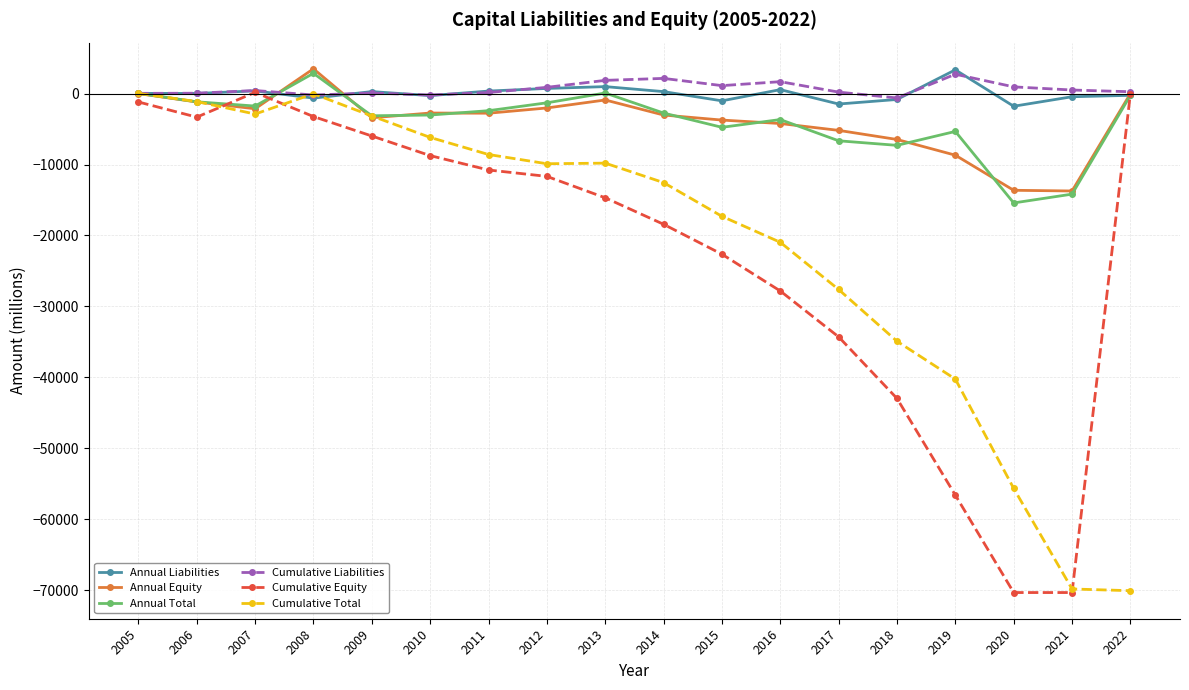

Where does the Cumulative Equity series first go above -11671?

2005